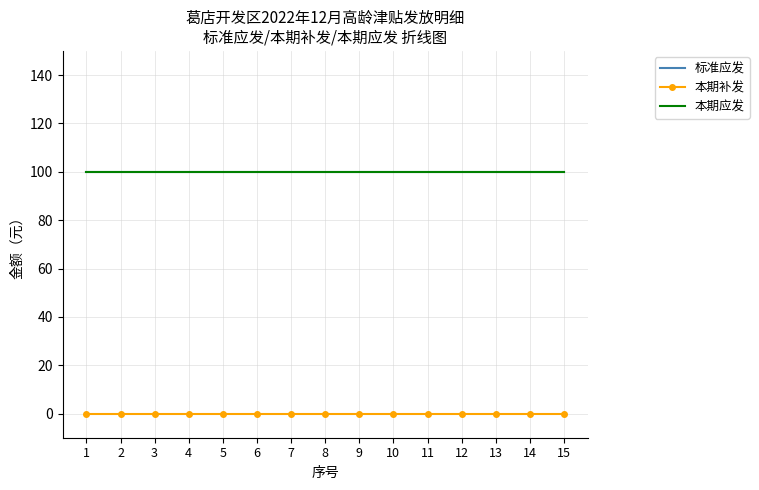

True or false: 本期应发 and 标准应发 cross at least once.

False